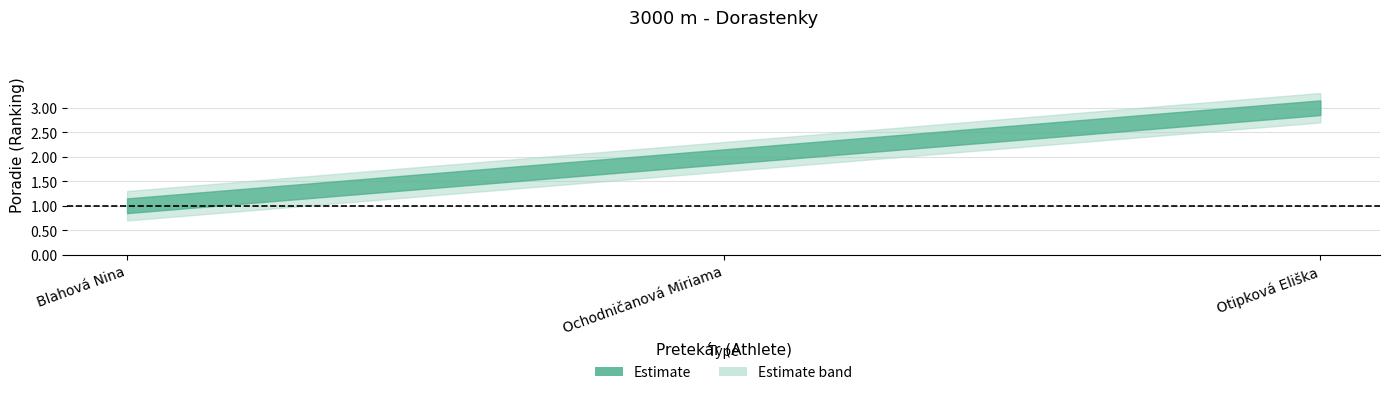

Which has a higher value, Blahová Nina or Otipková Eliška?

Otipková Eliška